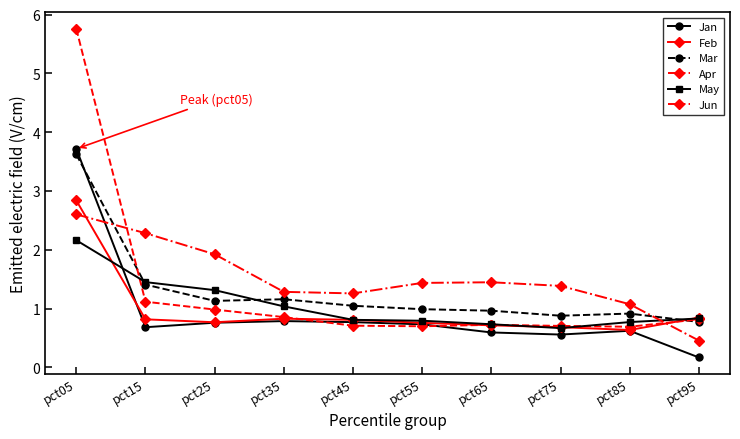

Which label corresponds to the smallest value in the chart?

pct95